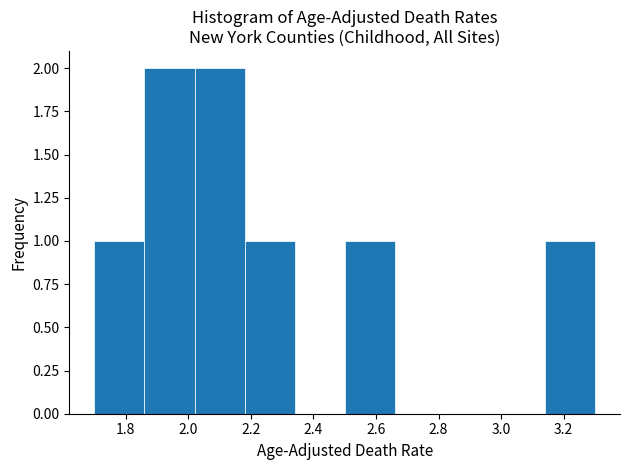

Reading left to right, transcribe this chart: for each bar, give the range it covers on the x-axis and its height. The values are not printed on the chart, so give them approximately, as read against the axis.

1.70 to 1.86: 1
1.86 to 2.02: 2
2.02 to 2.18: 2
2.18 to 2.34: 1
2.34 to 2.50: 0
2.50 to 2.66: 1
2.66 to 2.82: 0
2.82 to 2.98: 0
2.98 to 3.14: 0
3.14 to 3.30: 1